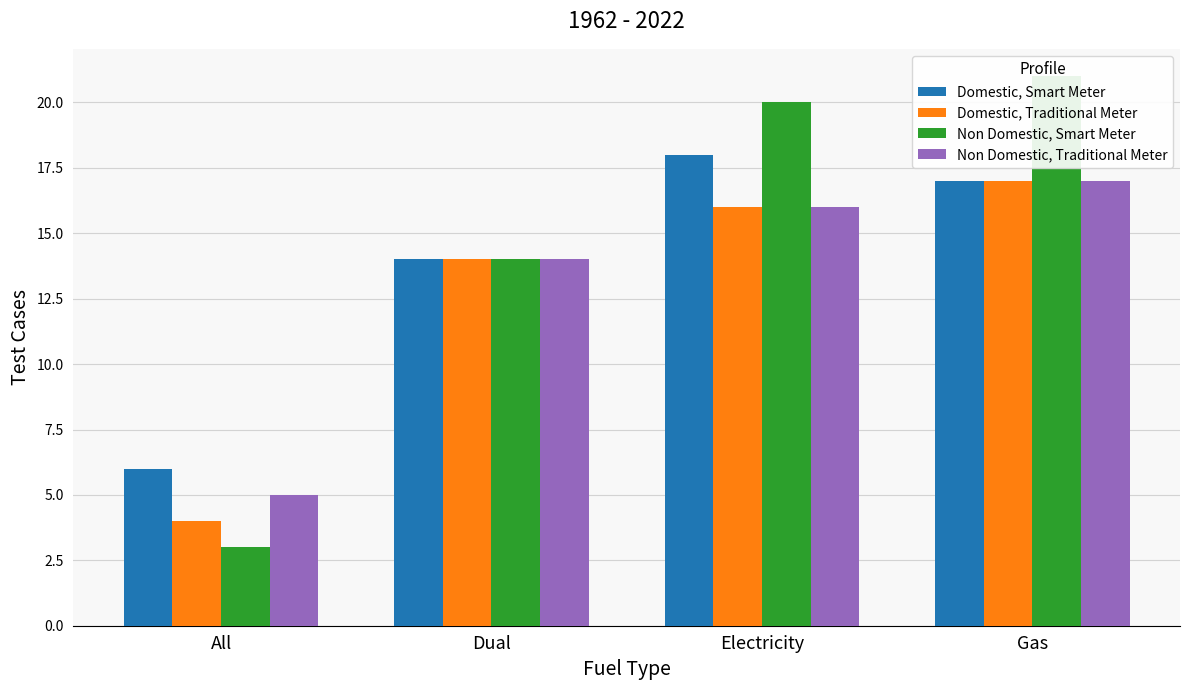

What is the difference between the Non Domestic, Traditional Meter values at Gas and Electricity?

1